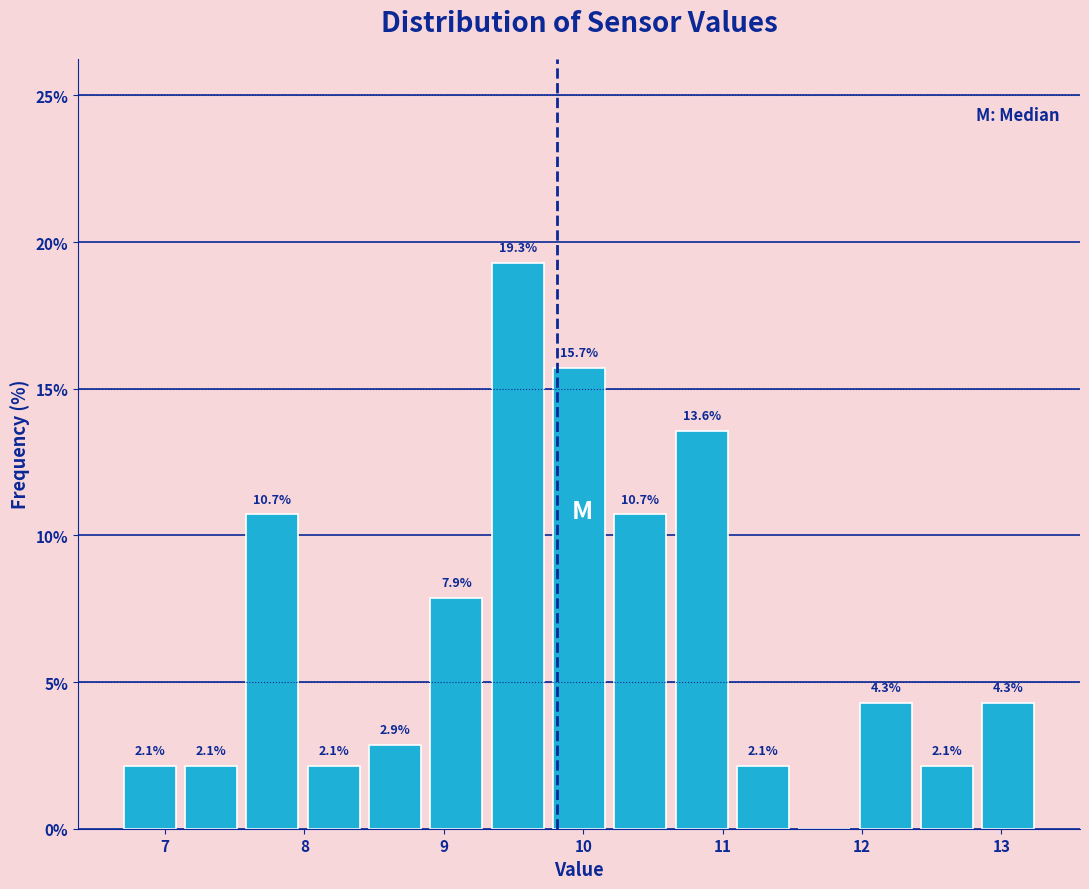

Over which range of the x-axis is the bar tallest?

9.31 to 9.75